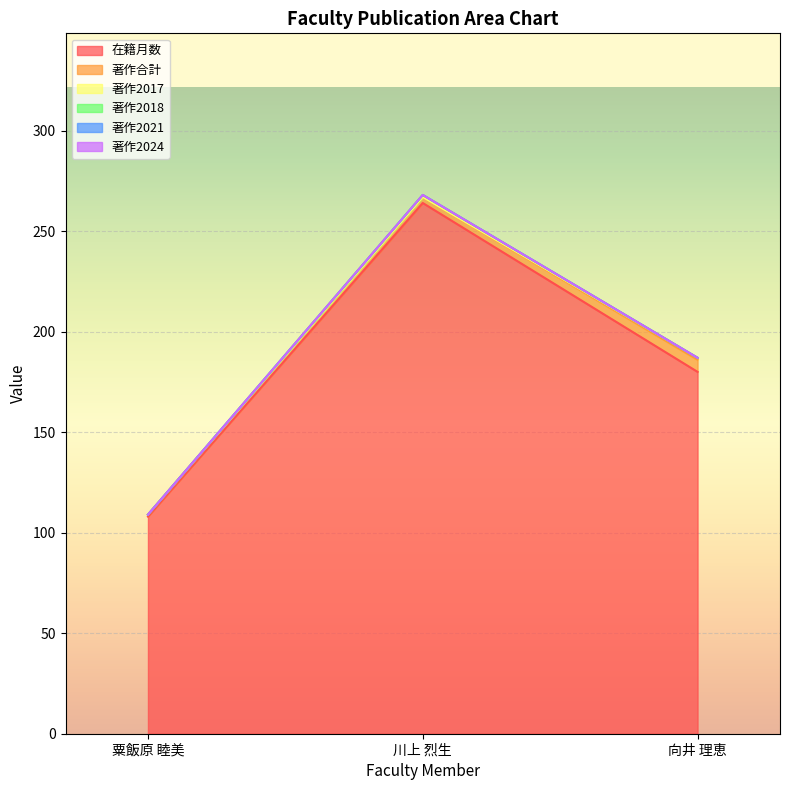

How many 著作合計 values are between 1 and 6?

3